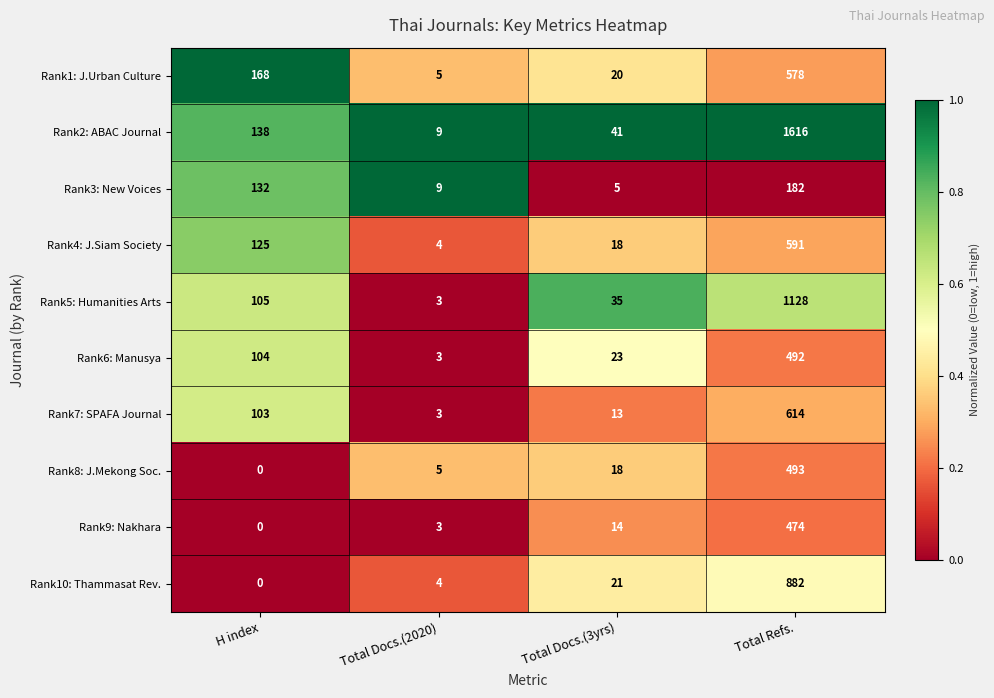

Count the number of data series in this chart.

10